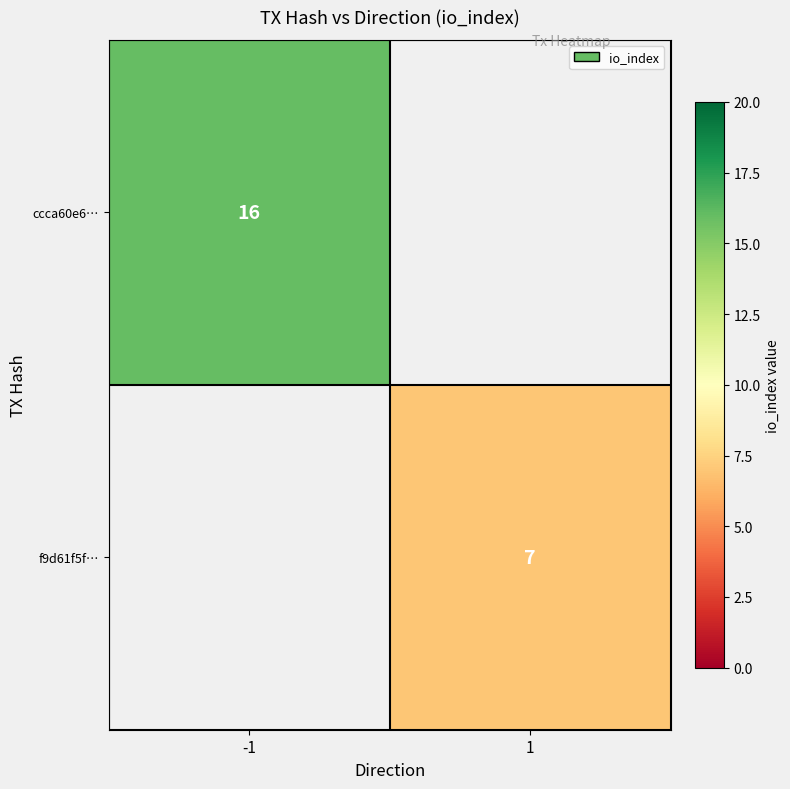

True or false: f9d61f5f… has a value of 7 at 1.

True